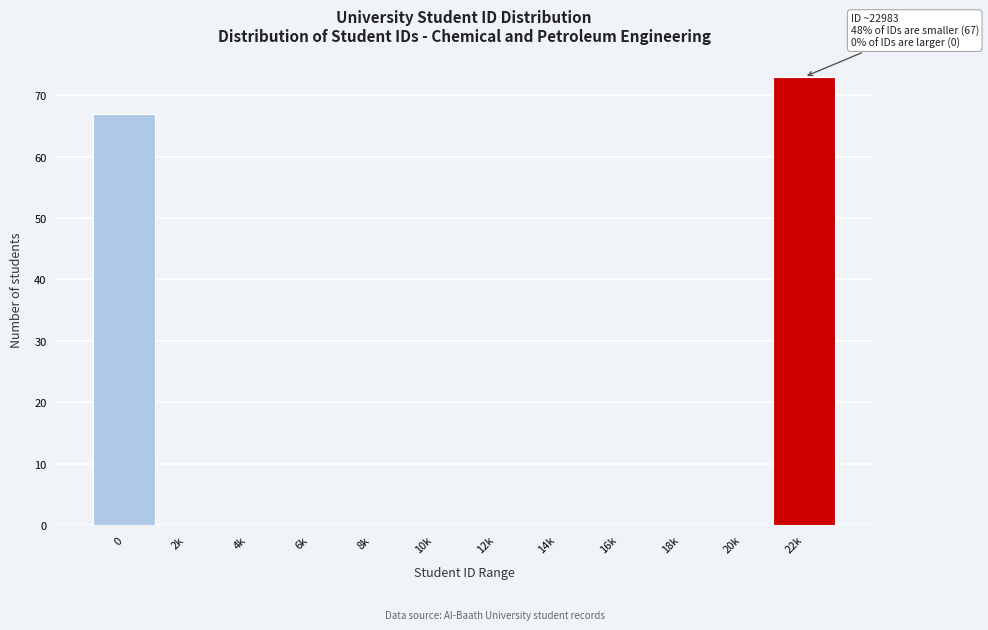

Reading left to right, list all the values displayed in this chart.

0=67	2k=0	4k=0	6k=0	8k=0	10k=0	12k=0	14k=0	16k=0	18k=0	20k=0	22k=73